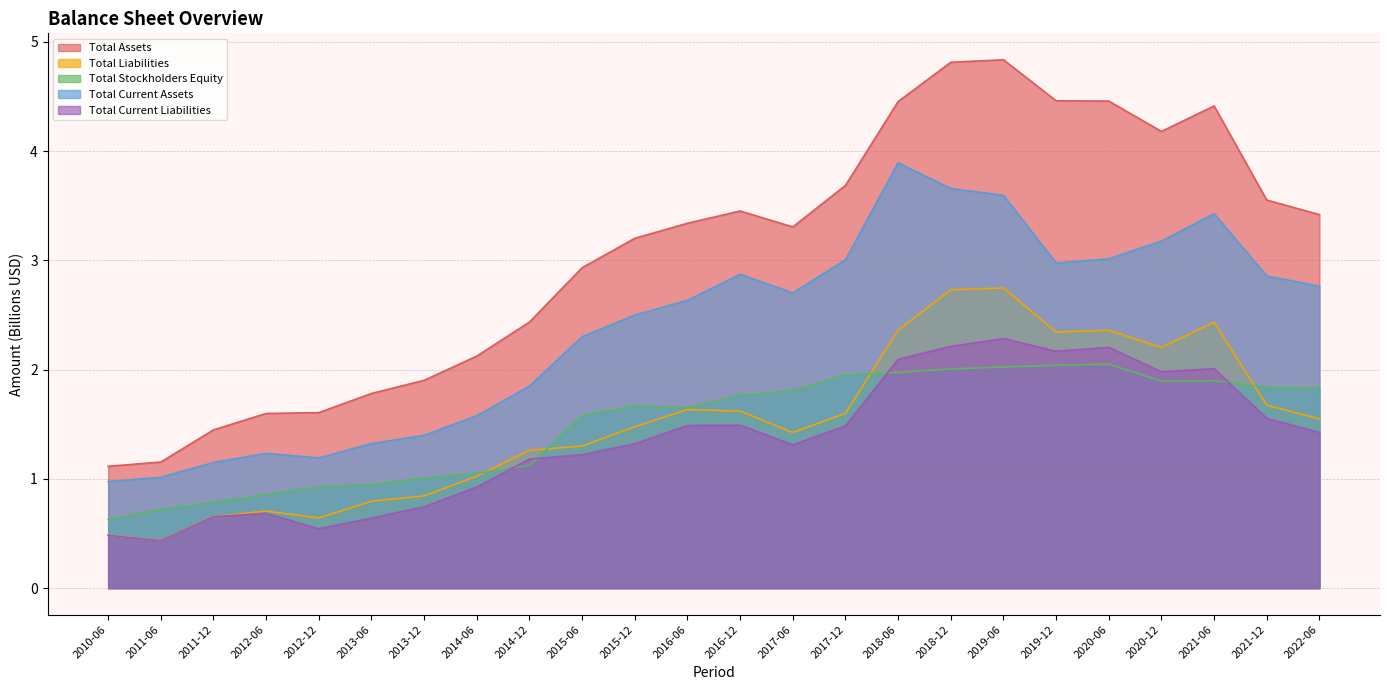

How many values in the Total Stockholders Equity series are below 1?

6